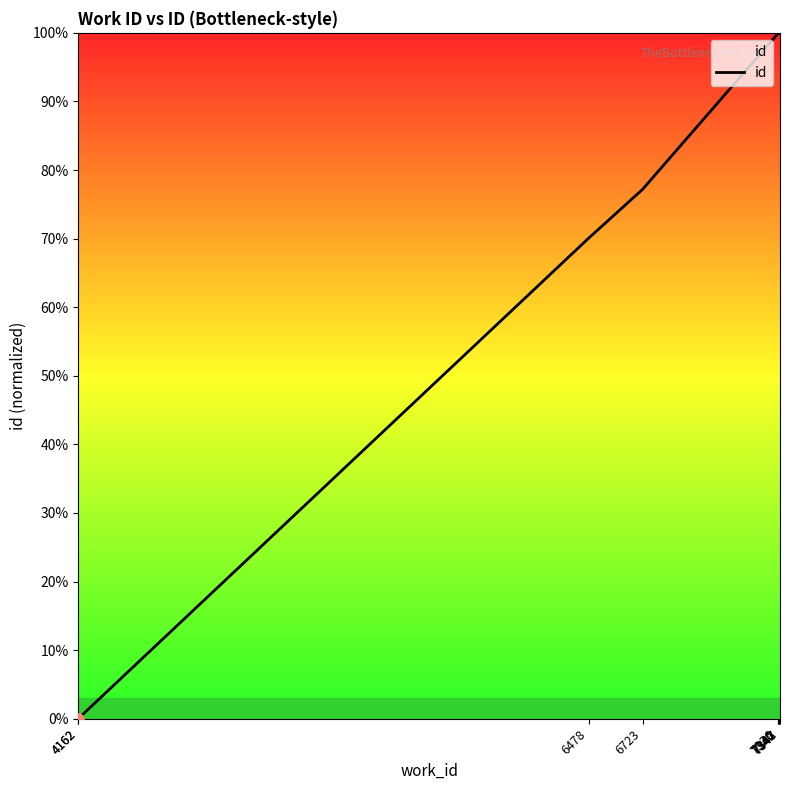

What is the ratio of the value at 7347 to the value at 7343?

1.0